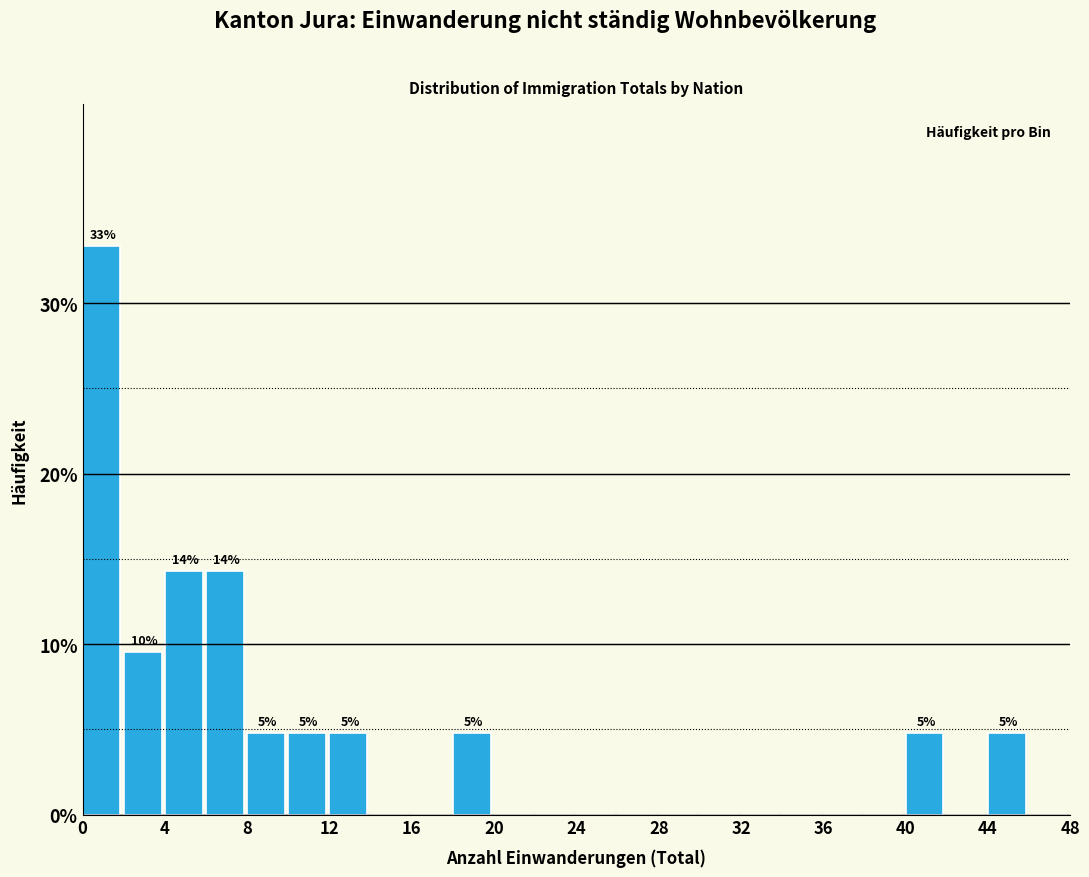

Which range on the x-axis has the tallest bar?

0 to 2